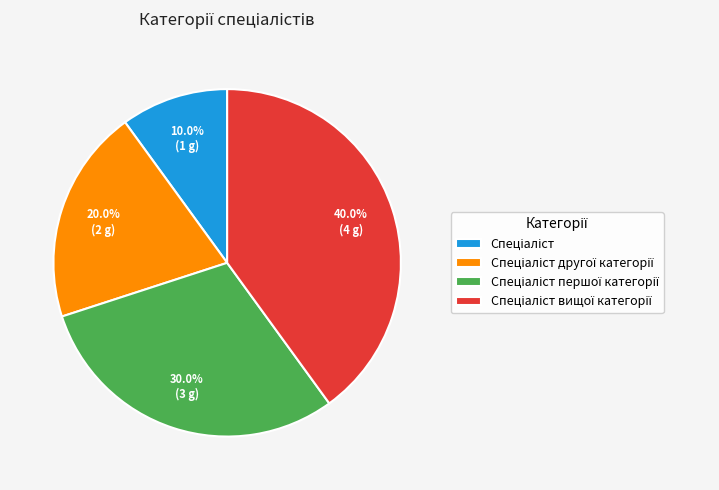

Does any single category account for the majority?

No